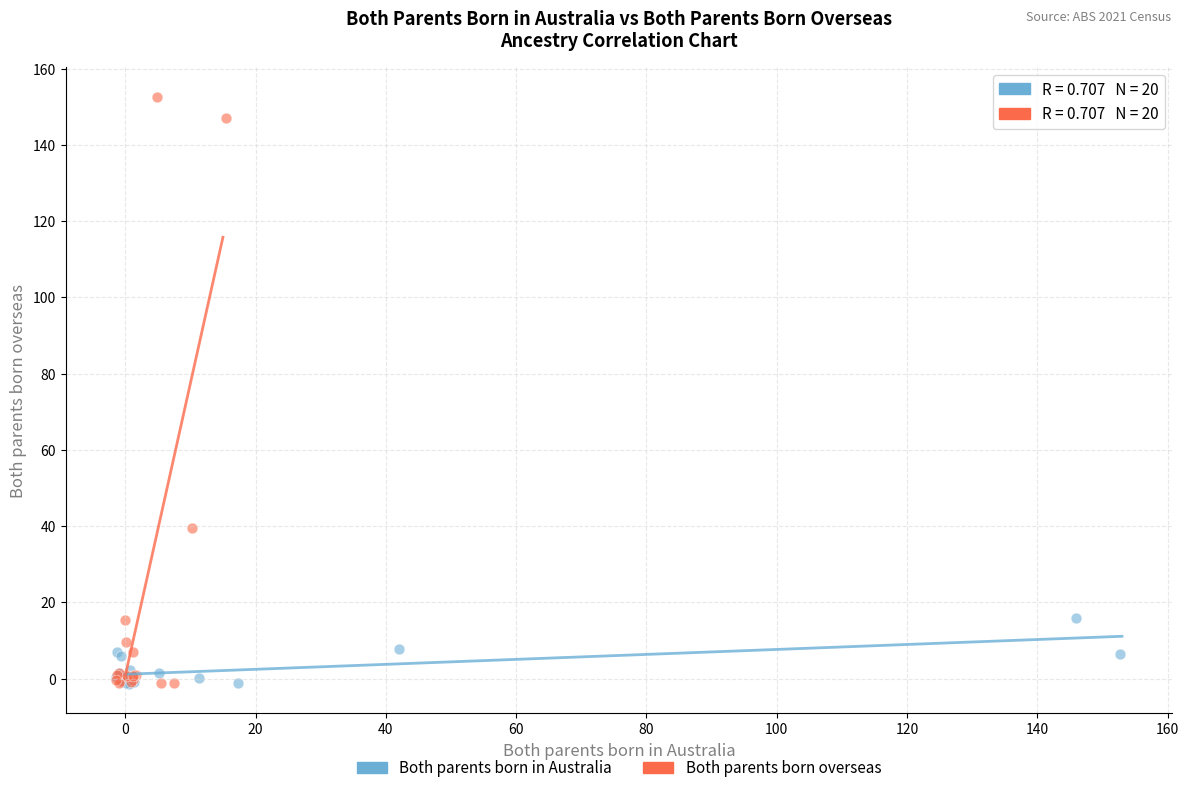

Which series contains the highest Y value?

Both parents born overseas